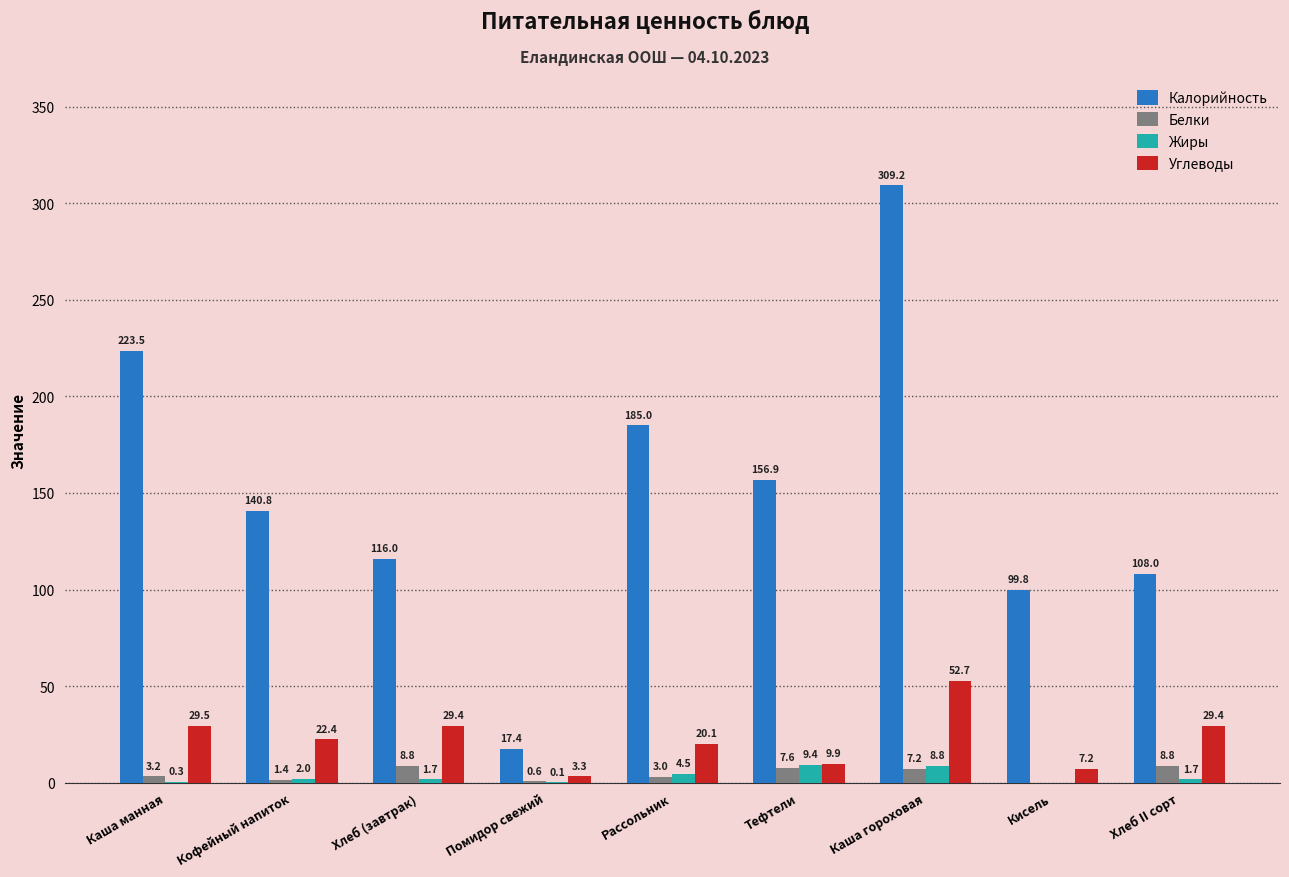

What is the greatest value displayed?

309.2